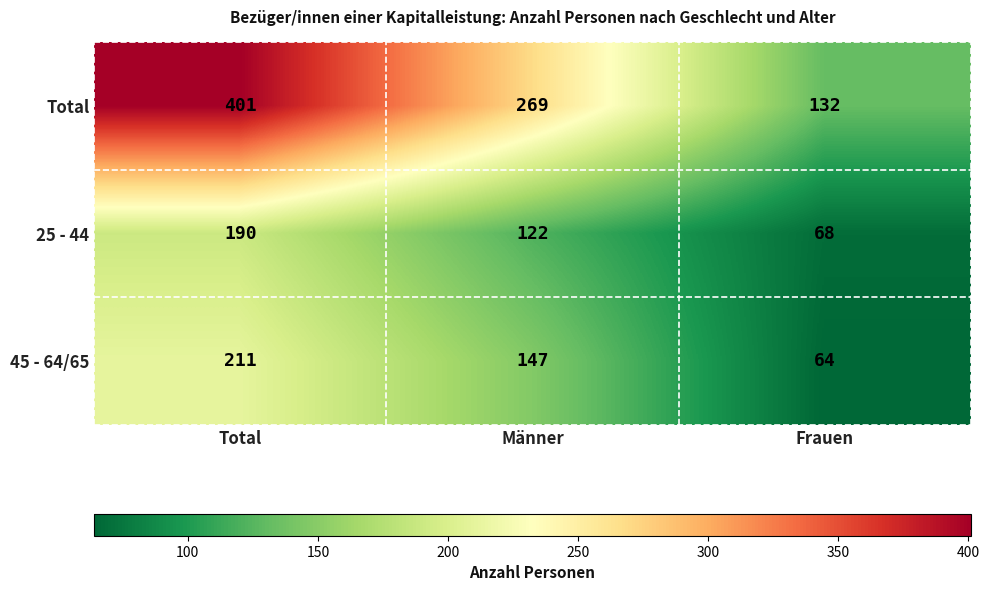

True or false: 25 - 44 has a value of 122 at Männer.

True